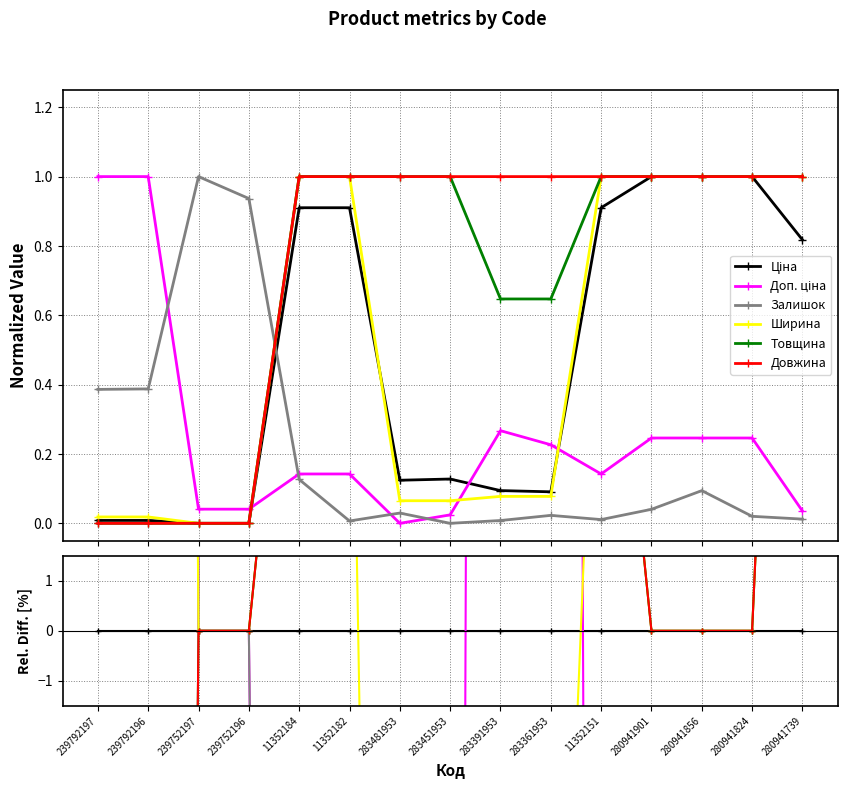

Which label corresponds to the largest value in the chart?

239792197